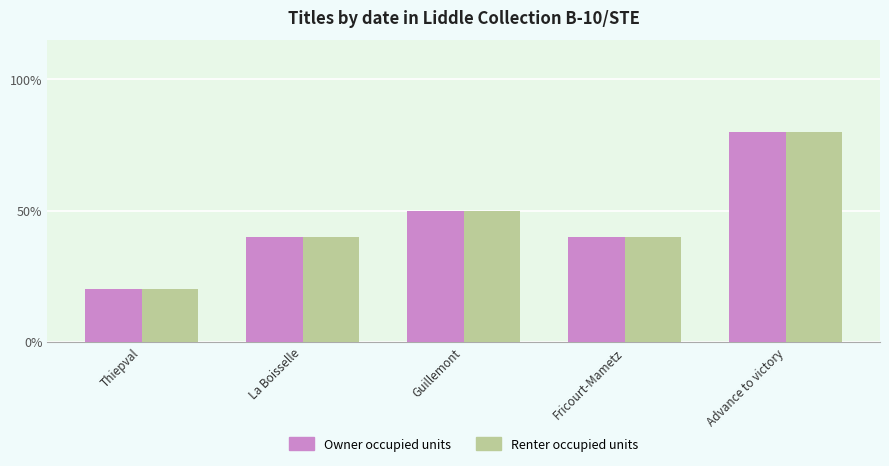

What is the maximum value for Owner occupied units?

0.8